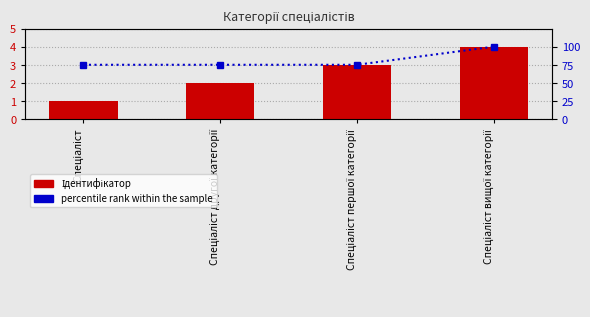

What is the difference between the percentile rank within the sample values at Спеціаліст вищої категорії and Спеціаліст першої категорії?

25